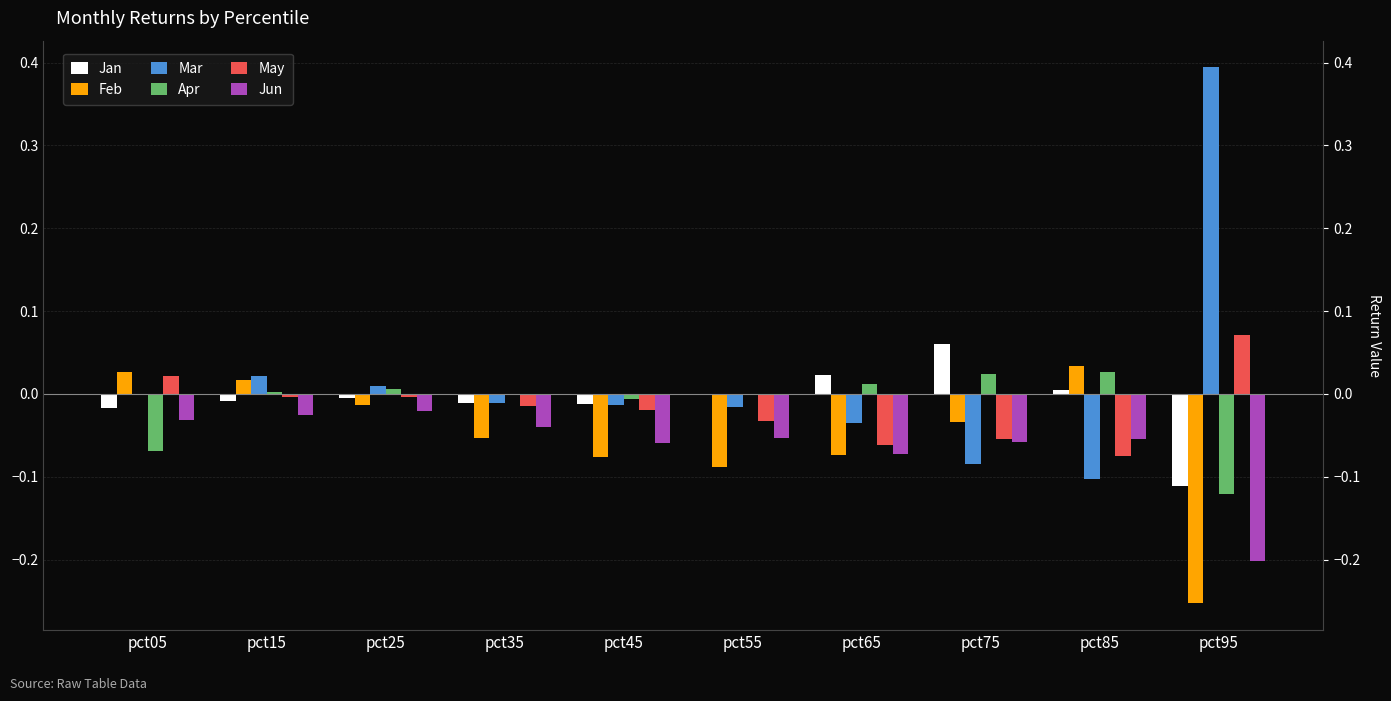

What is the spread (max minus min) of values at pct55?

0.1